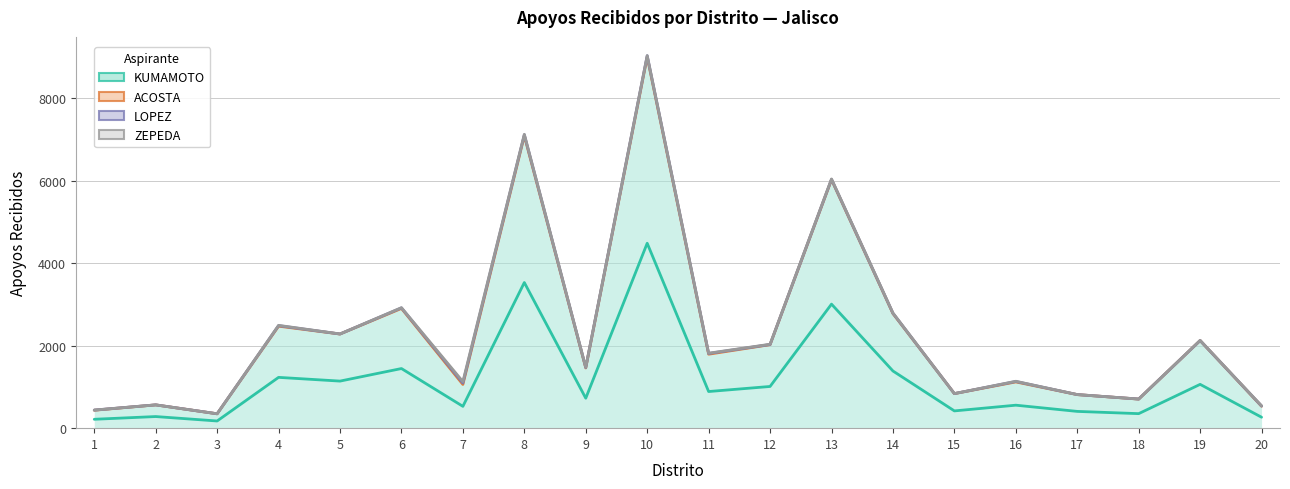

What is the value of the LOPEZ point at the 19th from the left?

2124.0